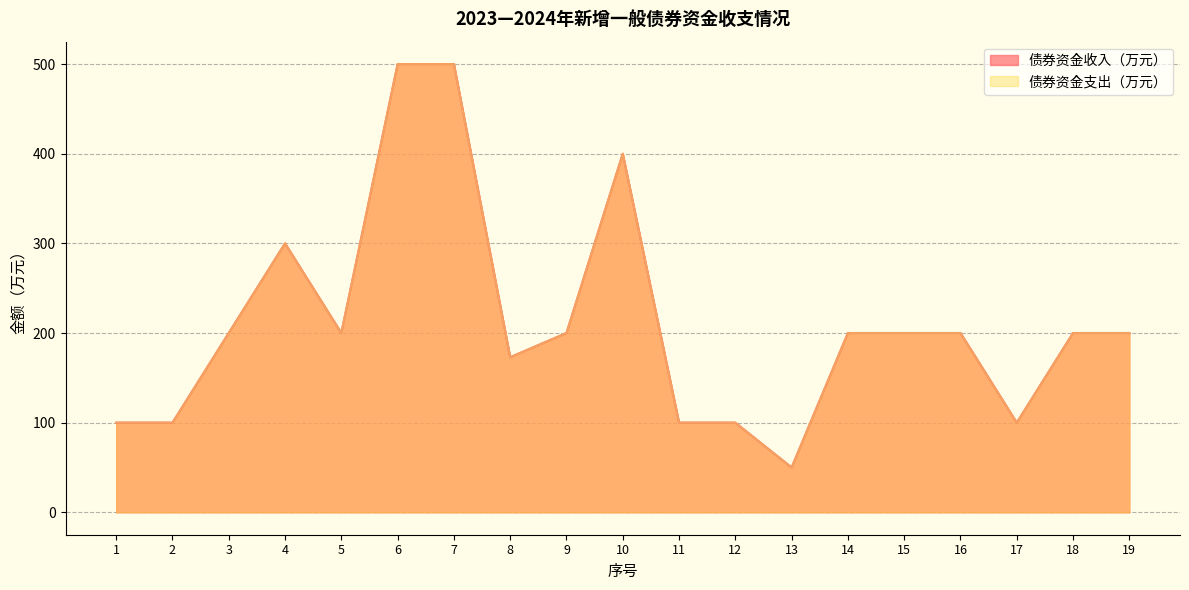

How many values in the 债券资金支出（万元） series exceed 200?

4